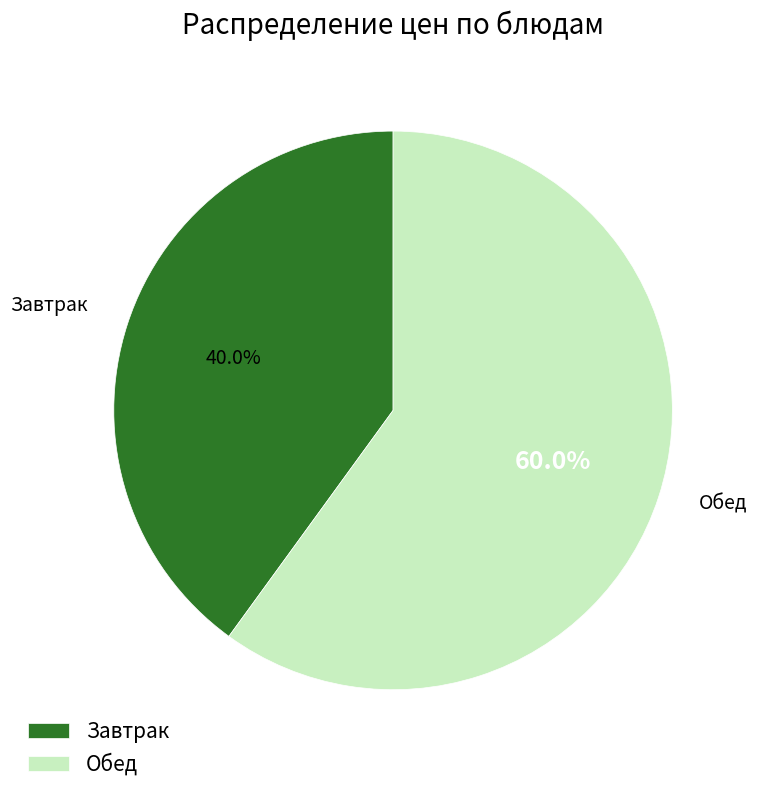

Is there a majority slice in this chart?

Yes